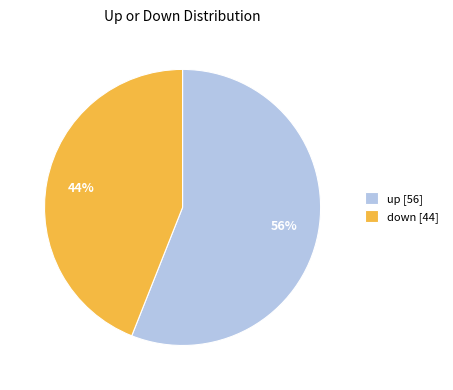

Is up the majority of the pie?

Yes